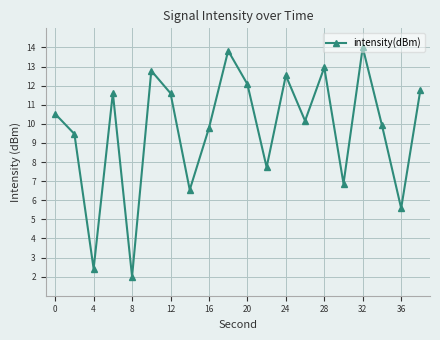

What is the difference between the maximum and minimum values?

12.0